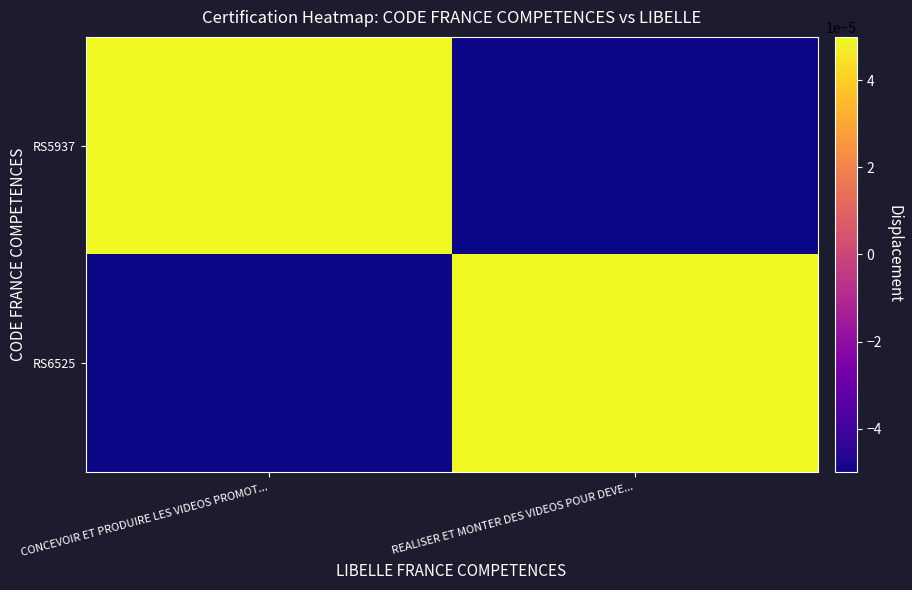

Reading left to right, list all the values displayed in this chart.

RS5937: CONCEVOIR ET PRODUIRE LES VIDEOS PROMOT...=0.0	REALISER ET MONTER DES VIDEOS POUR DEVE...=-0.0
RS6525: CONCEVOIR ET PRODUIRE LES VIDEOS PROMOT...=-0.0	REALISER ET MONTER DES VIDEOS POUR DEVE...=0.0